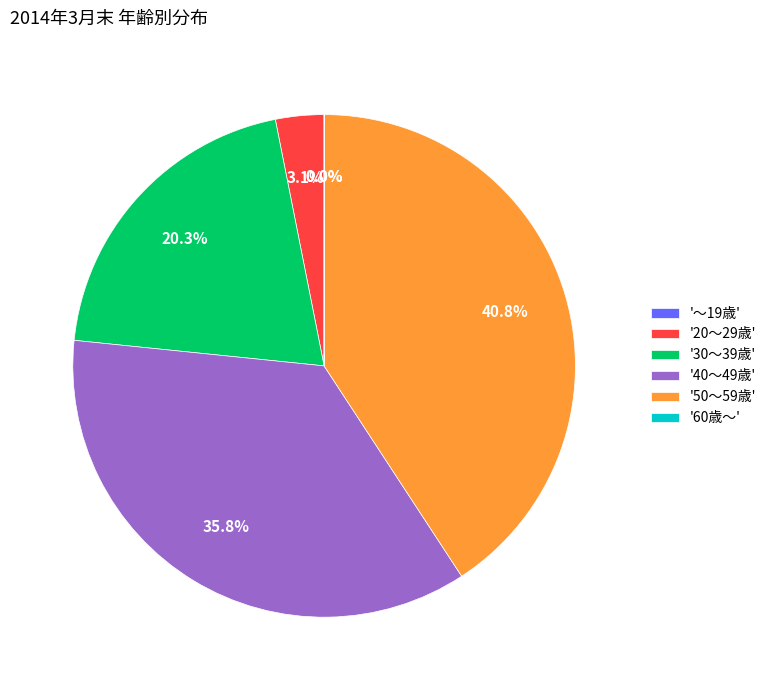

Does '20～29歳' represent more than half of the total?

No